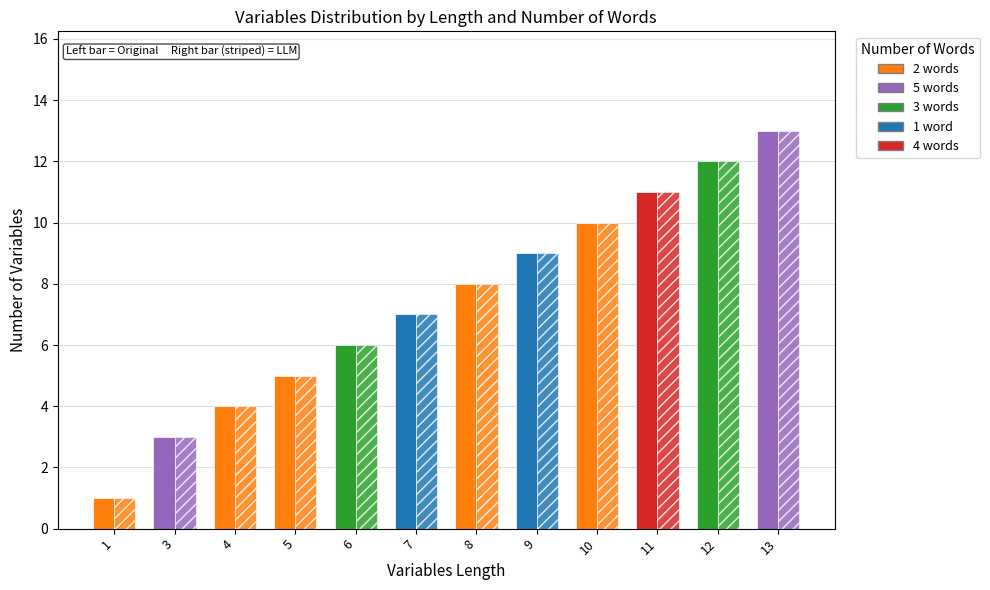

What is the difference between the maximum and minimum values?

12